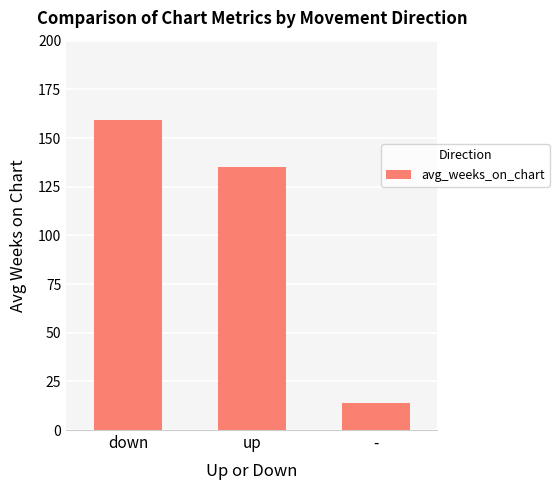

What is the maximum value shown in the chart?

159.3